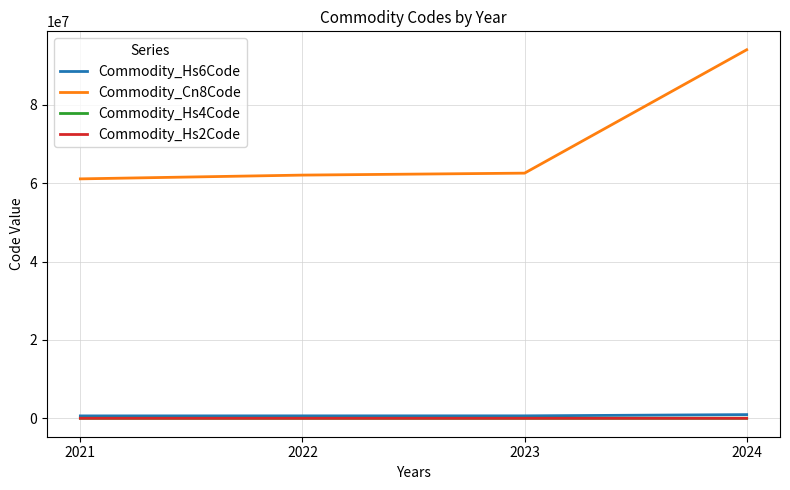

At which category does the chart reach its peak across all series?

2024